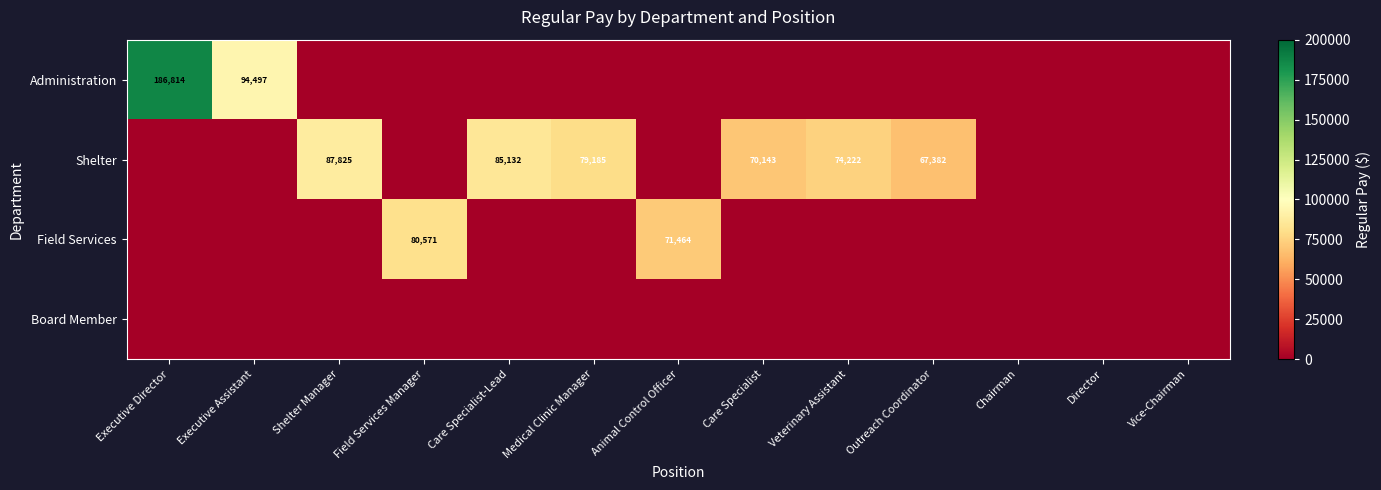

What is the difference between the highest and lowest values at Veterinary Assistant?

74222